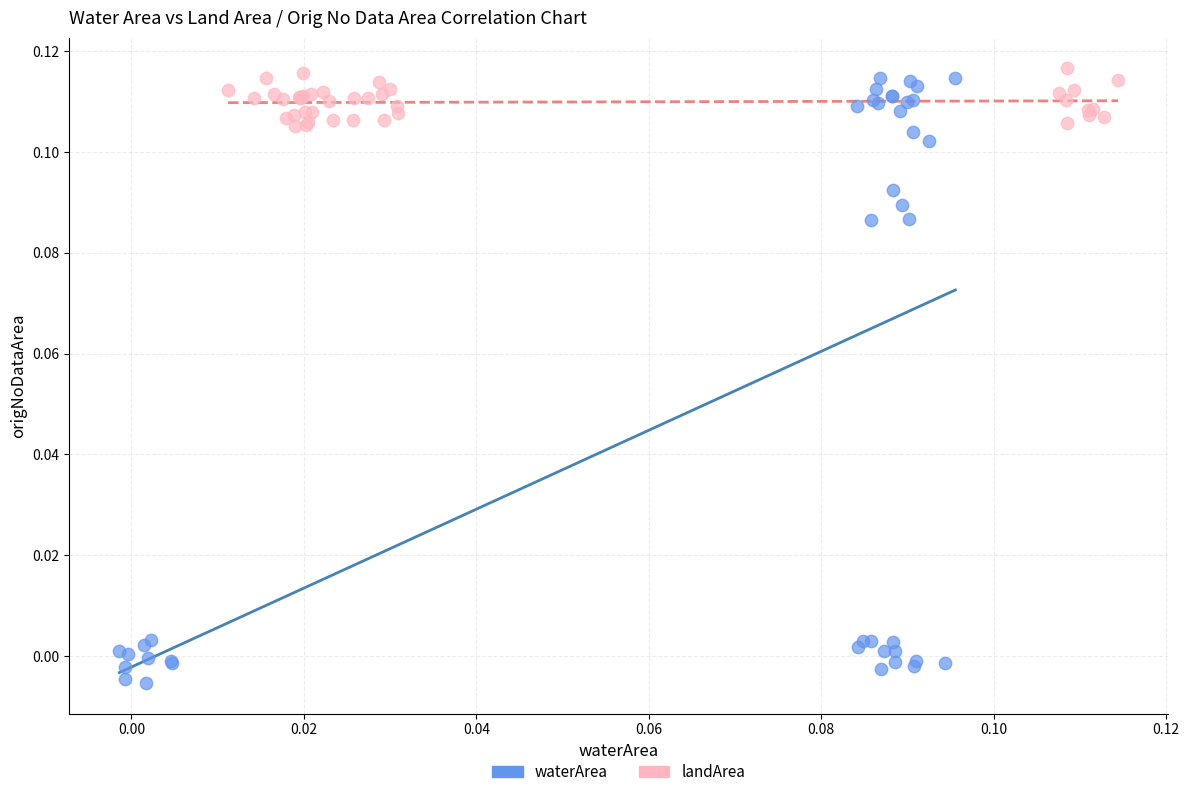

Which series contains the highest Y value?

landArea